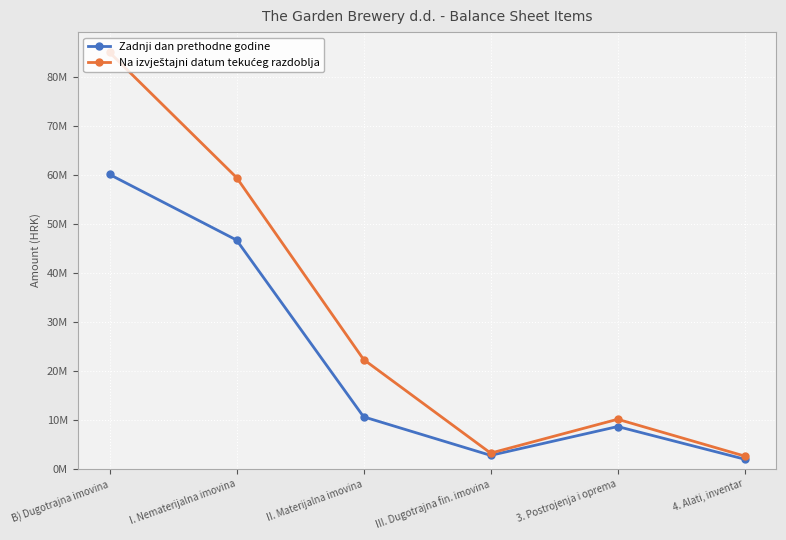

Which series changed the most between B) Dugotrajna imovina and 4. Alati, inventar?

Na izvještajni datum tekućeg razdoblja